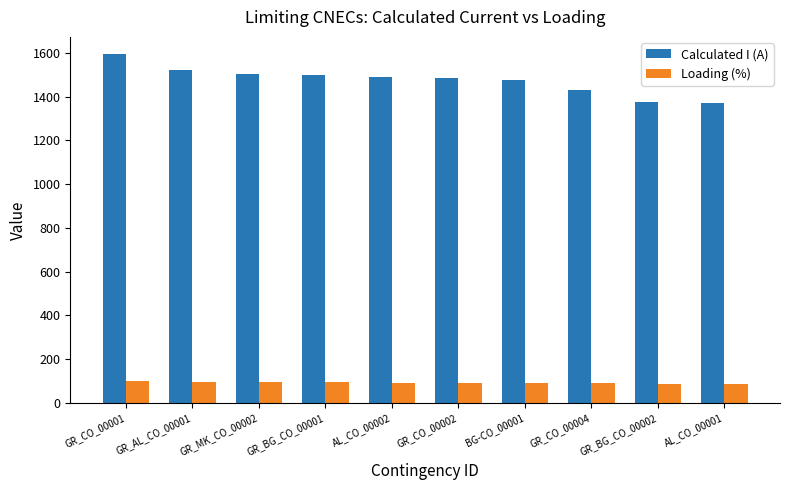

What is the sum of all Calculated I (A) values?

14745